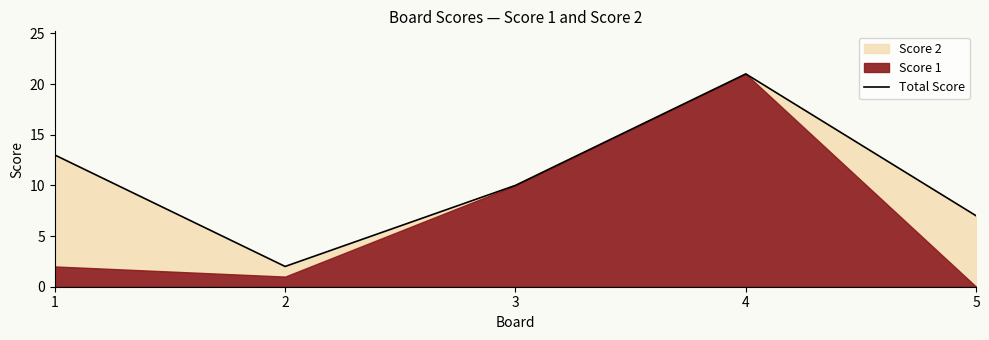

What is the value of the 3rd point from the left?

10